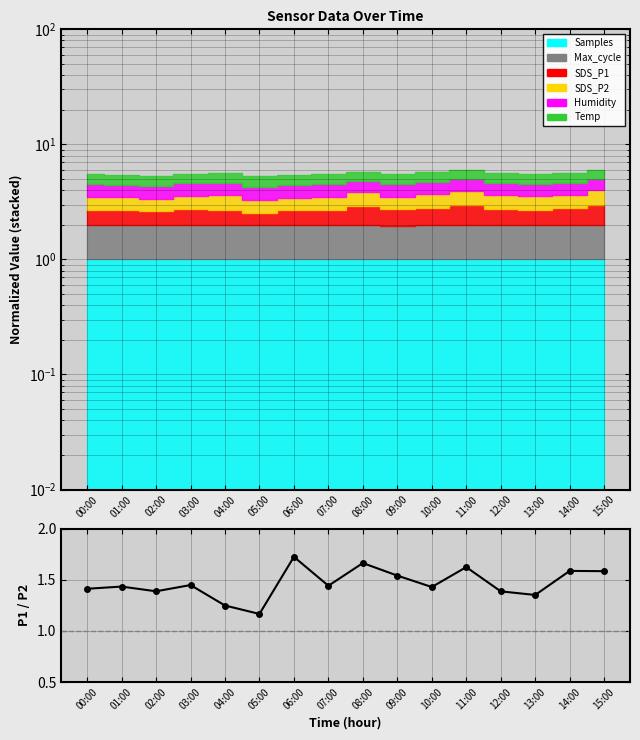

What is the minimum value shown in the chart?

1.2